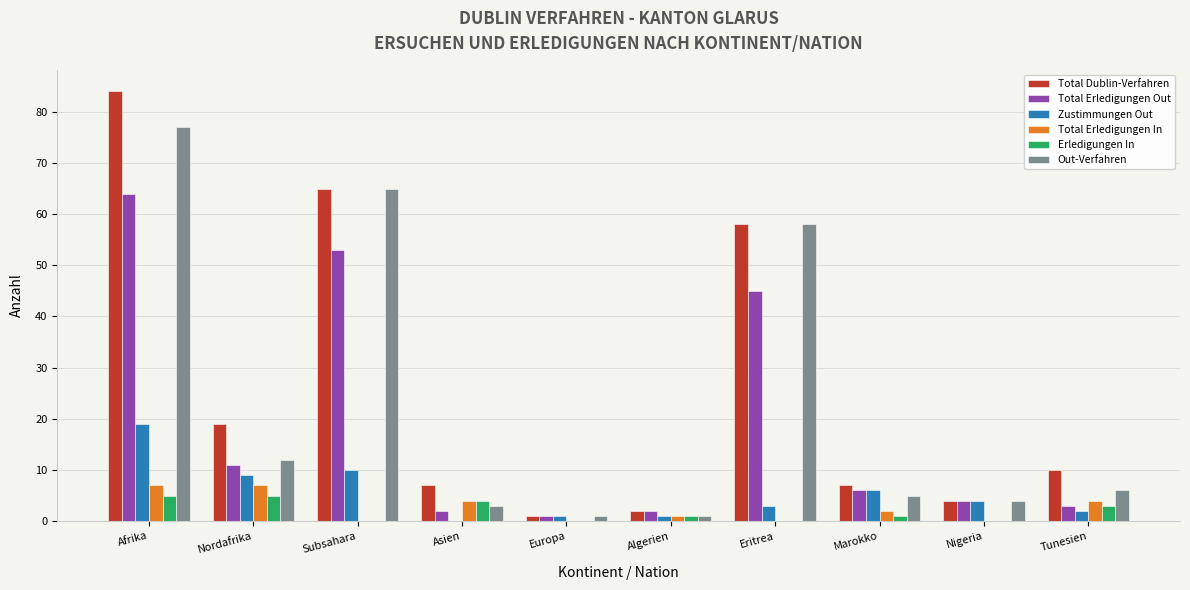

The value of Zustimmungen Out at Subsahara is 10. True or false?

True